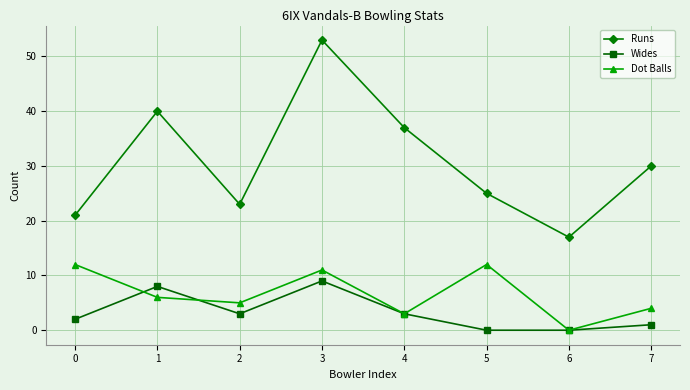

Reading left to right, extract all data points from this chart.

Runs: 21	40	23	53	37	25	17	30
Wides: 2	8	3	9	3	0	0	1
Dot Balls: 12	6	5	11	3	12	0	4